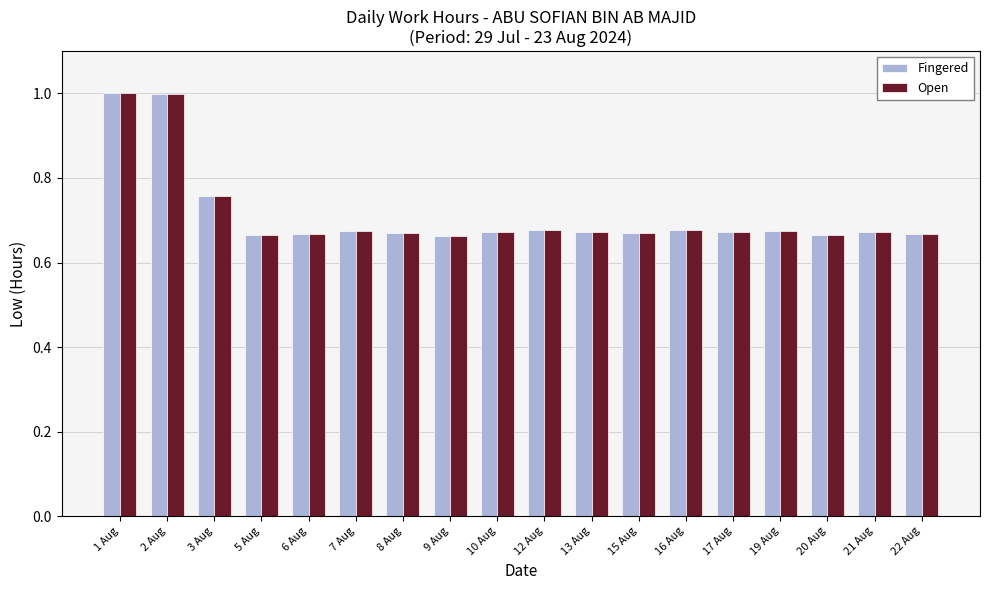

What is the total value across all series at 10 Aug?

1.3